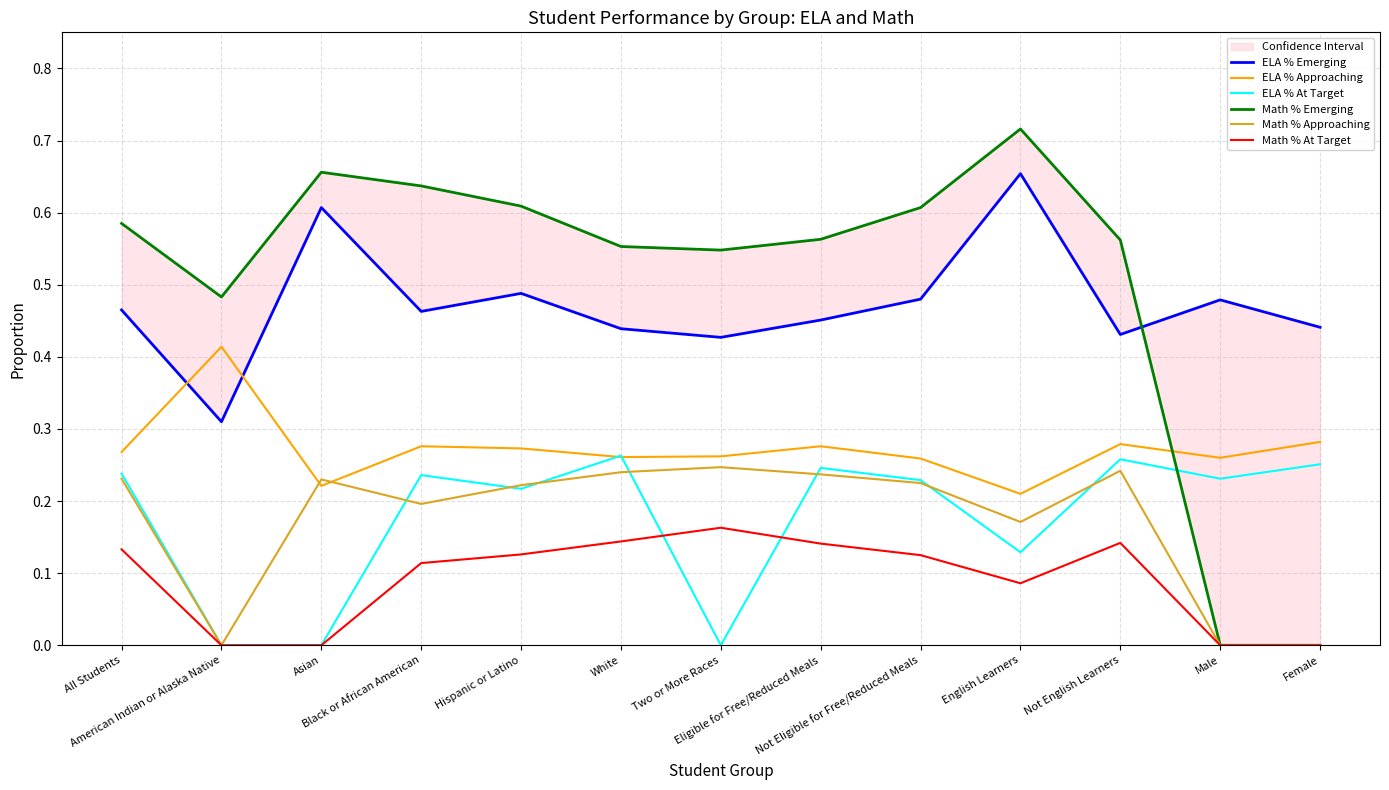

Rank the series at Not Eligible for Free/Reduced Meals from highest to lowest value.

Math % Emerging, ELA % Emerging, ELA % Approaching, ELA % At Target, Math % Approaching, Math % At Target